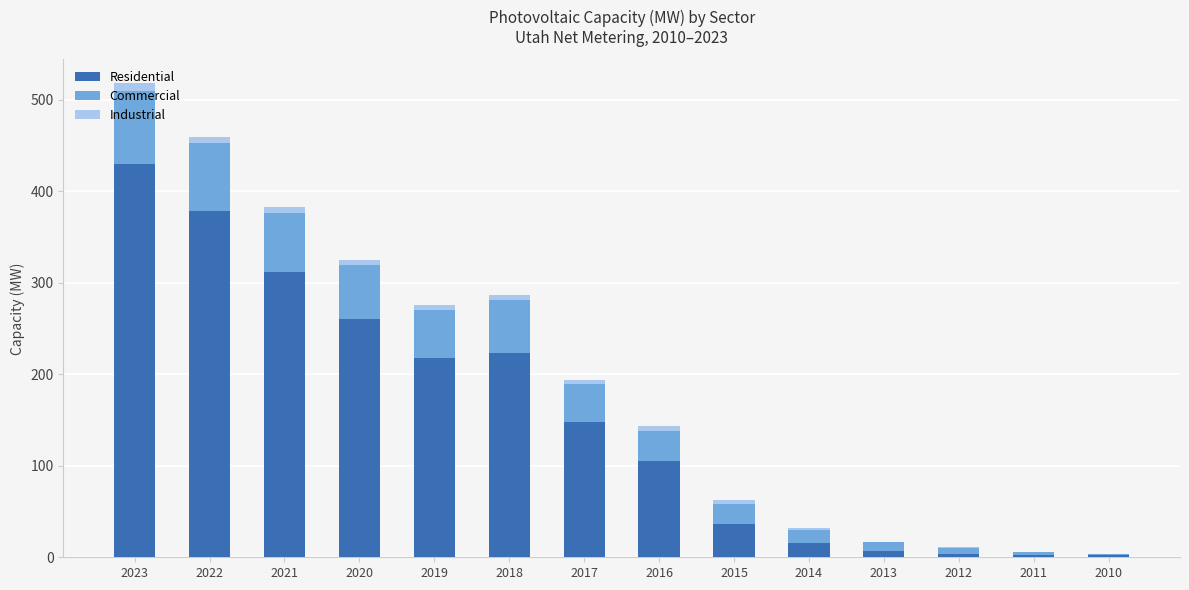

True or false: Residential has a value of 522.7 at 2021.

False